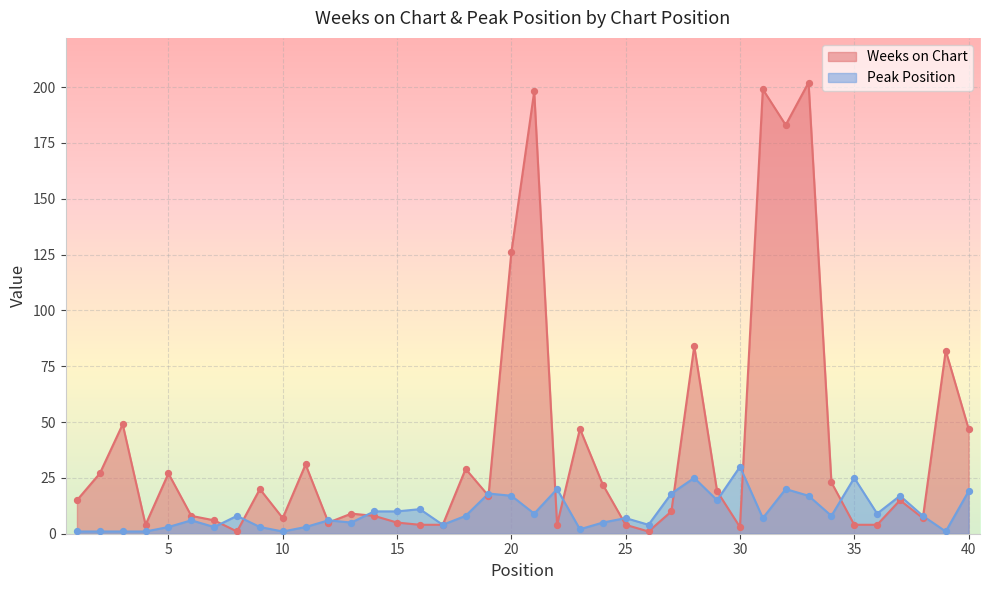

Is the value of Peak Position at 25 greater than the value of Weeks on Chart at 2?

No